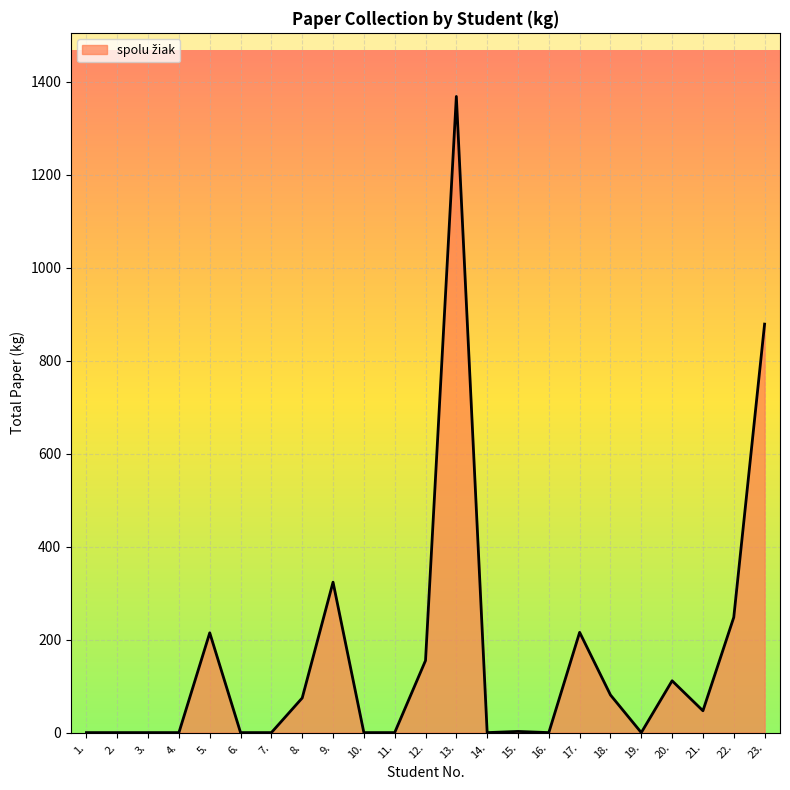

What is the difference between the maximum and minimum values?

1368.8